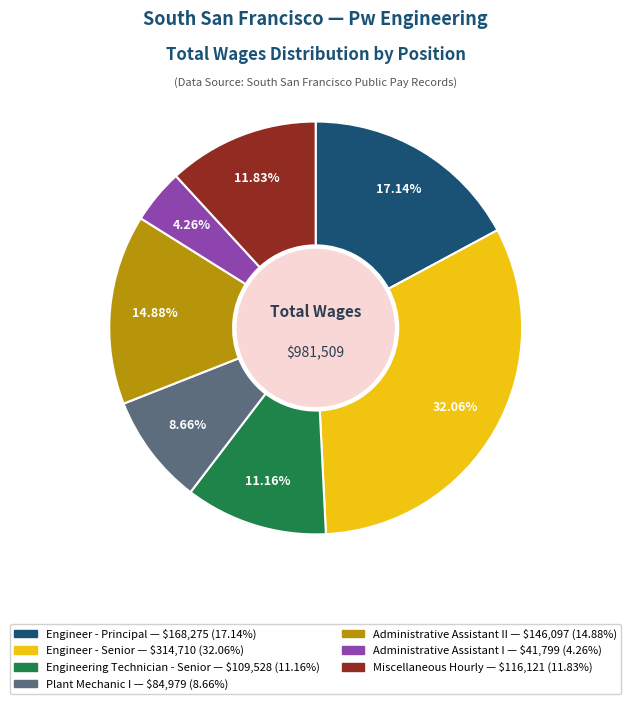

Is there any slice that represents more than half of the pie?

No